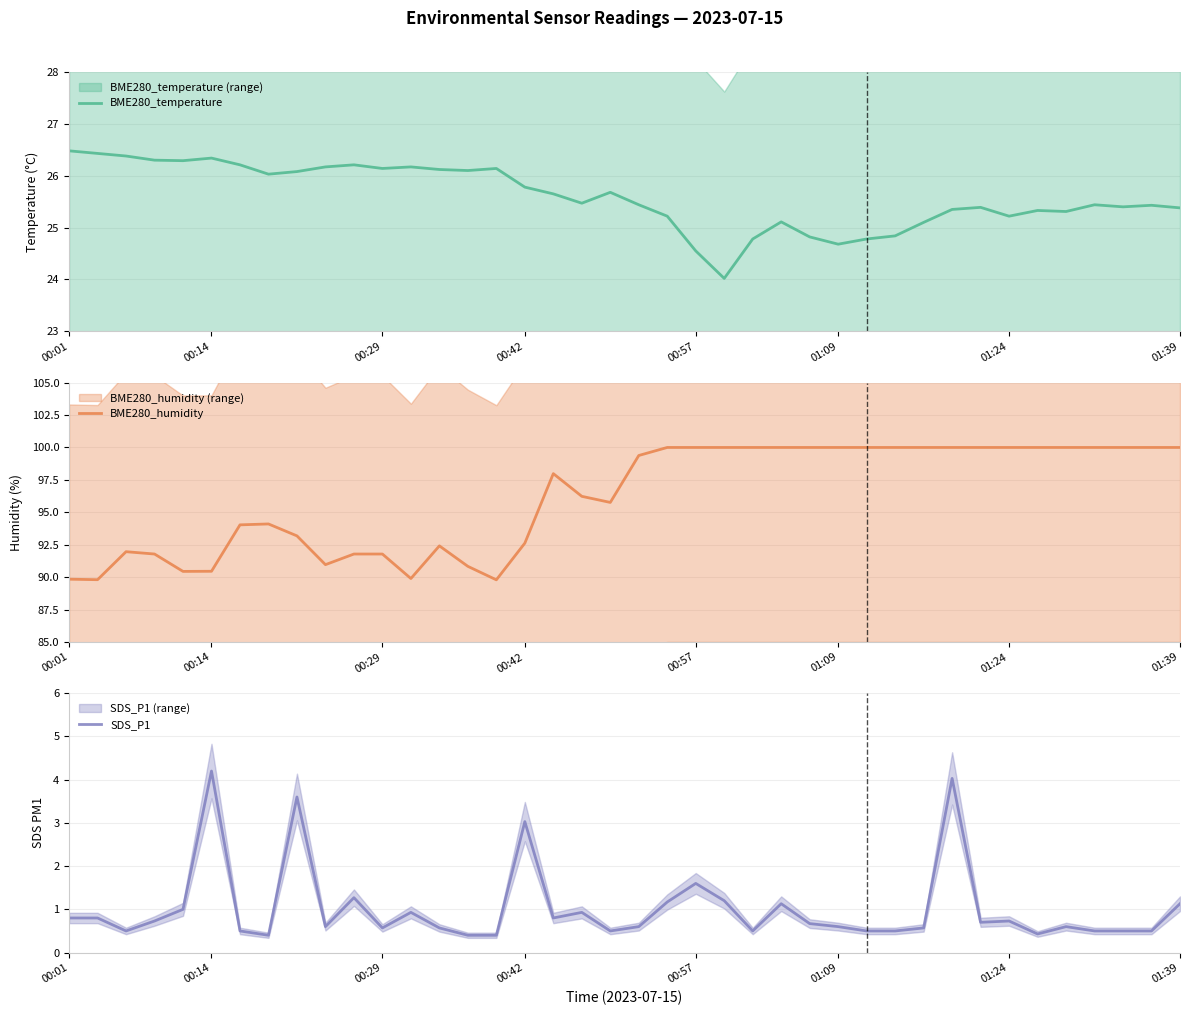

At how many categories does at least one series exceed 76?

40